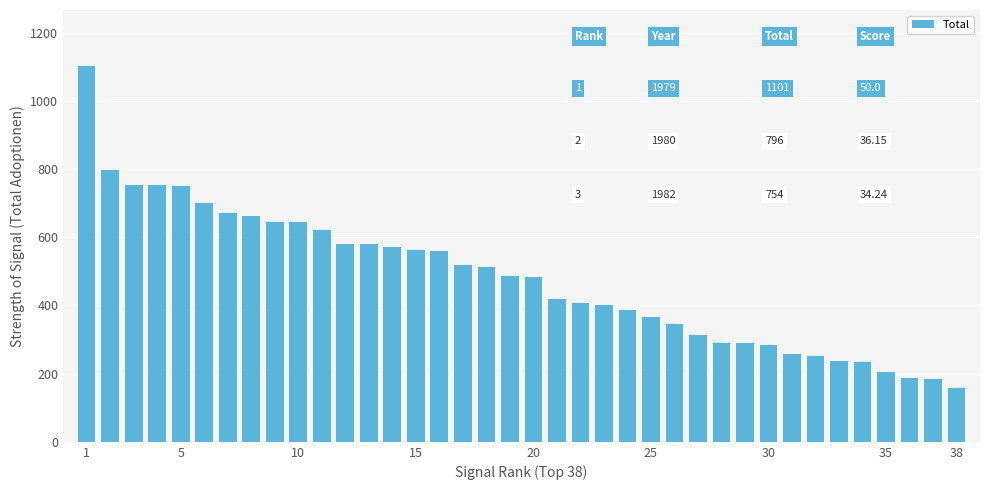

What is the difference between the maximum and minimum values?

942